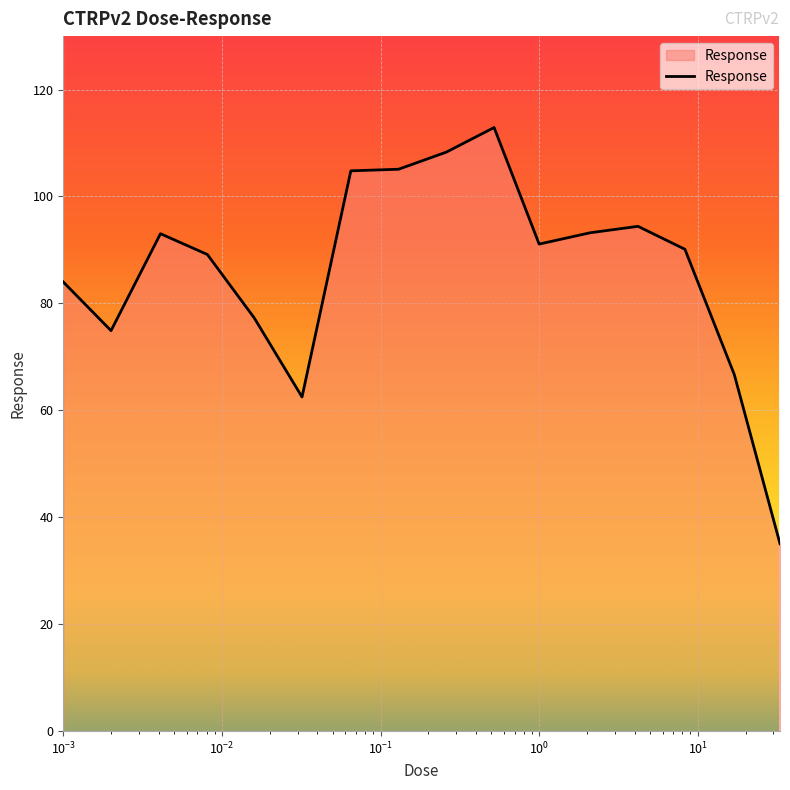

What is the maximum value shown in the chart?

112.9